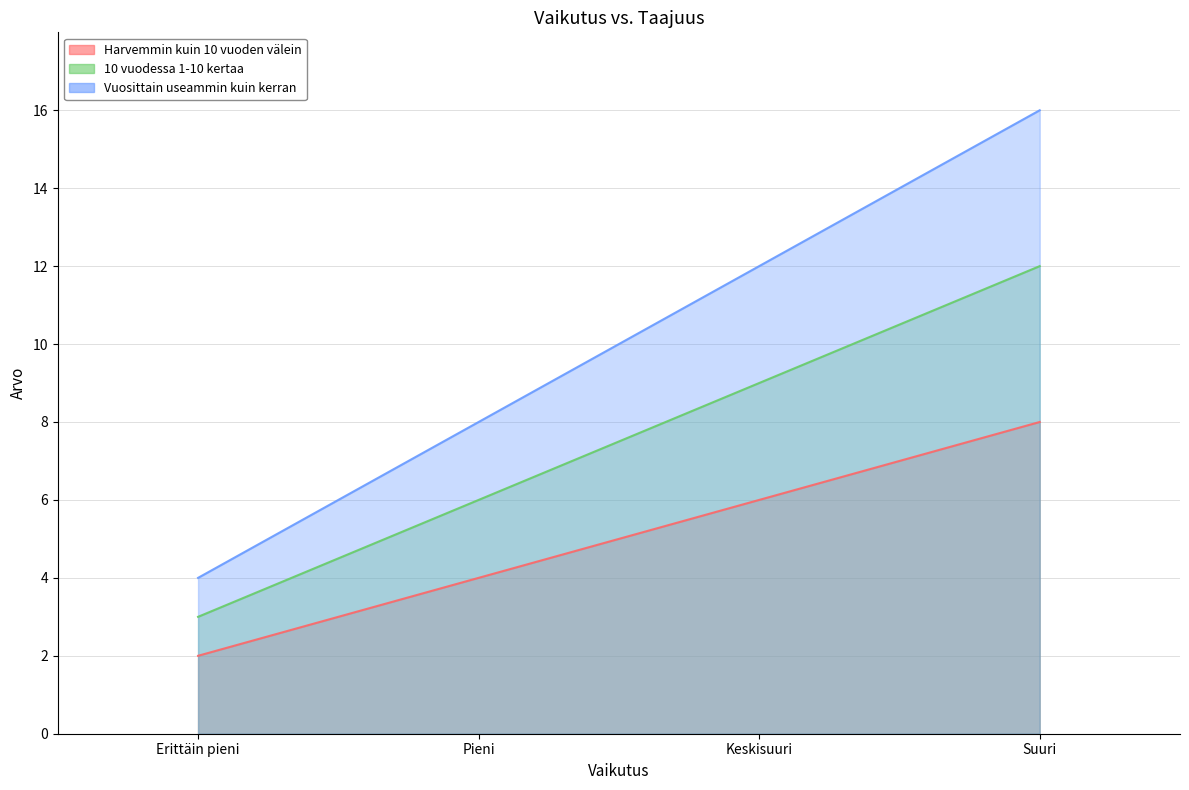

Reading left to right, extract all data points from this chart.

Harvemmin kuin 10 vuoden välein: 2	4	6	8
10 vuodessa 1-10 kertaa: 3	6	9	12
Vuosittain useammin kuin kerran: 4	8	12	16